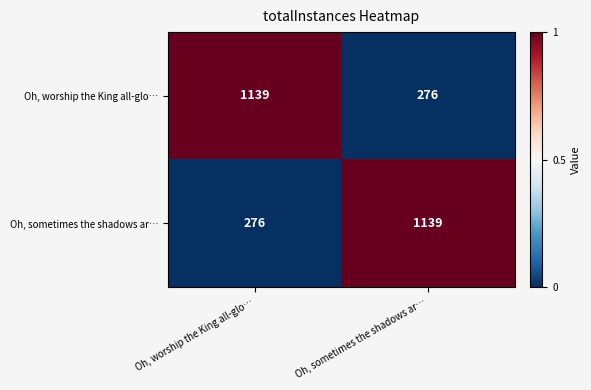

Count the number of categories in the chart.

2